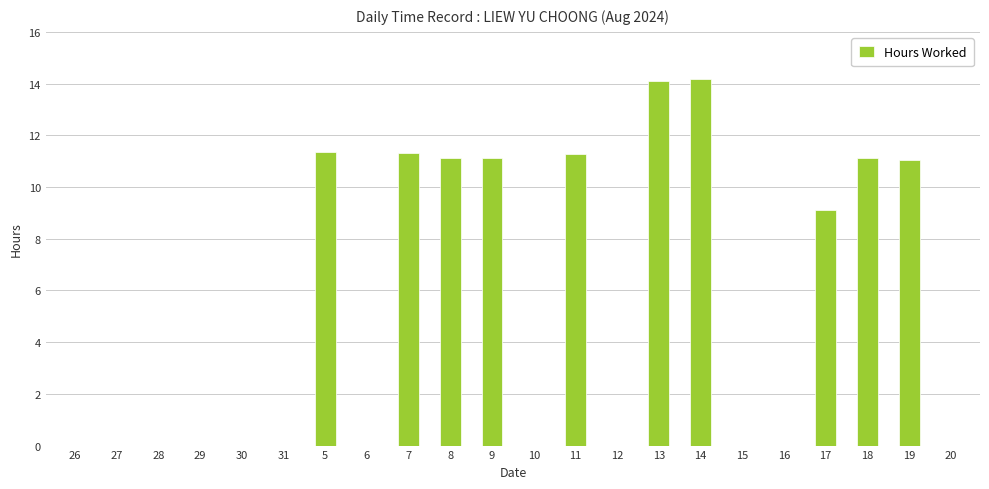

How many categories are shown in the chart?

22